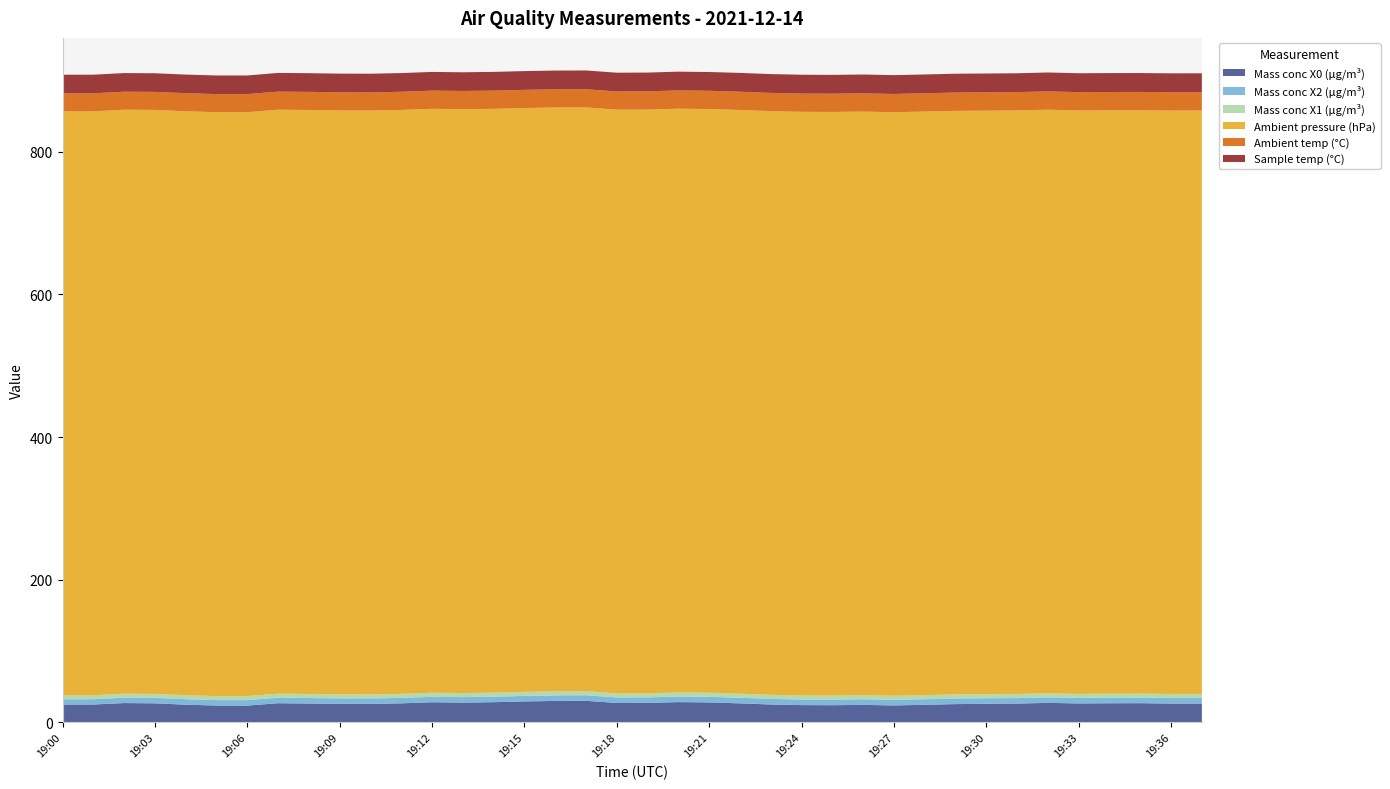

Reading left to right, what are all the values shown in this chart?

Mass conc X0 (μg/m³): 19:00=24.9	19:01=24.9	19:02=27.0	19:03=26.6	19:04=24.7	19:05=23.5	19:06=23.4	19:07=26.8	19:08=26.3	19:09=25.9	19:10=25.8	19:11=26.6	19:12=28.1	19:13=27.6	19:14=28.2	19:15=29.3	19:16=30.0	19:17=30.1	19:18=27.1	19:19=27.1	19:20=28.3	19:21=27.9	19:22=26.5	19:23=25.0	19:24=24.1	19:25=24.0	19:26=24.4	19:27=23.6	19:28=24.5	19:29=25.5	19:30=25.9	19:31=26.2	19:32=27.2	19:33=26.4	19:34=26.7	19:35=26.8	19:36=26.2	19:37=26.3
Mass conc X2 (μg/m³): 19:00=7.3	19:01=7.4	19:02=7.5	19:03=7.6	19:04=7.6	19:05=7.6	19:06=7.7	19:07=7.8	19:08=7.8	19:09=7.7	19:10=7.7	19:11=7.7	19:12=7.6	19:13=7.7	19:14=7.7	19:15=7.7	19:16=7.8	19:17=7.8	19:18=7.7	19:19=7.7	19:20=7.9	19:21=7.8	19:22=7.9	19:23=7.9	19:24=7.8	19:25=7.8	19:26=7.8	19:27=7.8	19:28=7.8	19:29=7.8	19:30=7.8	19:31=7.7	19:32=7.7	19:33=7.7	19:34=7.7	19:35=7.7	19:36=7.8	19:37=7.8
Mass conc X1 (μg/m³): 19:00=5.5	19:01=5.6	19:02=5.6	19:03=5.6	19:04=5.6	19:05=5.7	19:06=5.7	19:07=5.7	19:08=5.7	19:09=5.7	19:10=5.7	19:11=5.7	19:12=5.7	19:13=5.7	19:14=5.7	19:15=5.7	19:16=5.7	19:17=5.7	19:18=5.7	19:19=5.7	19:20=5.7	19:21=5.7	19:22=5.7	19:23=5.7	19:24=5.8	19:25=5.7	19:26=5.7	19:27=5.8	19:28=5.8	19:29=5.8	19:30=5.8	19:31=5.8	19:32=5.7	19:33=5.7	19:34=5.7	19:35=5.7	19:36=5.7	19:37=5.7
Ambient pressure (hPa): 19:00=819.0	19:01=818.9	19:02=819.0	19:03=819.0	19:04=818.9	19:05=818.9	19:06=818.9	19:07=818.9	19:08=819.0	19:09=818.9	19:10=818.9	19:11=818.9	19:12=819.0	19:13=818.9	19:14=818.8	19:15=818.8	19:16=818.8	19:17=818.7	19:18=818.7	19:19=818.7	19:20=818.7	19:21=818.6	19:22=818.6	19:23=818.5	19:24=818.5	19:25=818.5	19:26=818.5	19:27=818.4	19:28=818.4	19:29=818.4	19:30=818.3	19:31=818.4	19:32=818.4	19:33=818.2	19:34=818.1	19:35=818.1	19:36=818.2	19:37=818.2
Ambient temp (°C): 19:00=25.3	19:01=25.3	19:02=25.3	19:03=25.3	19:04=25.4	19:05=25.4	19:06=25.4	19:07=25.4	19:08=25.4	19:09=25.4	19:10=25.4	19:11=25.5	19:12=25.5	19:13=25.5	19:14=25.5	19:15=25.5	19:16=25.5	19:17=25.5	19:18=25.5	19:19=25.6	19:20=25.6	19:21=25.6	19:22=25.6	19:23=25.6	19:24=25.6	19:25=25.6	19:26=25.6	19:27=25.6	19:28=25.6	19:29=25.7	19:30=25.7	19:31=25.7	19:32=25.7	19:33=25.7	19:34=25.7	19:35=25.7	19:36=25.7	19:37=25.7
Sample temp (°C): 19:00=26.1	19:01=26.1	19:02=26.1	19:03=26.1	19:04=26.1	19:05=26.1	19:06=26.1	19:07=26.2	19:08=26.2	19:09=26.2	19:10=26.2	19:11=26.2	19:12=26.2	19:13=26.2	19:14=26.3	19:15=26.3	19:16=26.3	19:17=26.3	19:18=26.3	19:19=26.3	19:20=26.3	19:21=26.3	19:22=26.4	19:23=26.4	19:24=26.4	19:25=26.4	19:26=26.4	19:27=26.4	19:28=26.4	19:29=26.4	19:30=26.4	19:31=26.4	19:32=26.5	19:33=26.5	19:34=26.5	19:35=26.5	19:36=26.5	19:37=26.5